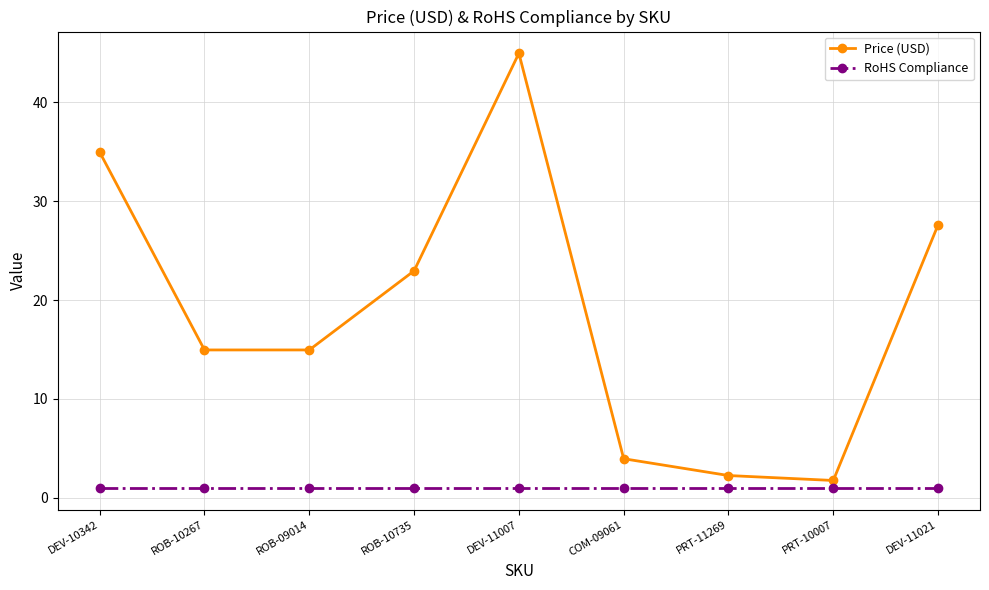

At DEV-10342, list the series in order from largest to smallest.

Price (USD), RoHS Compliance